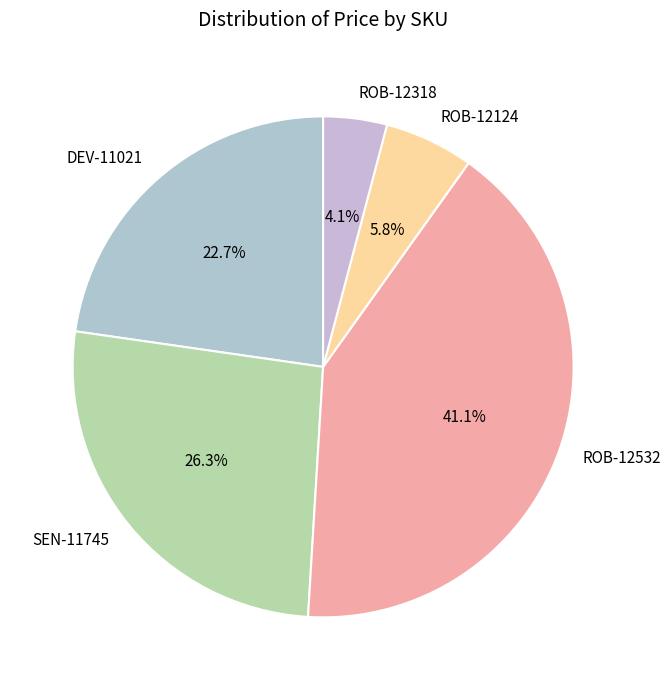

Is there a majority slice in this chart?

No